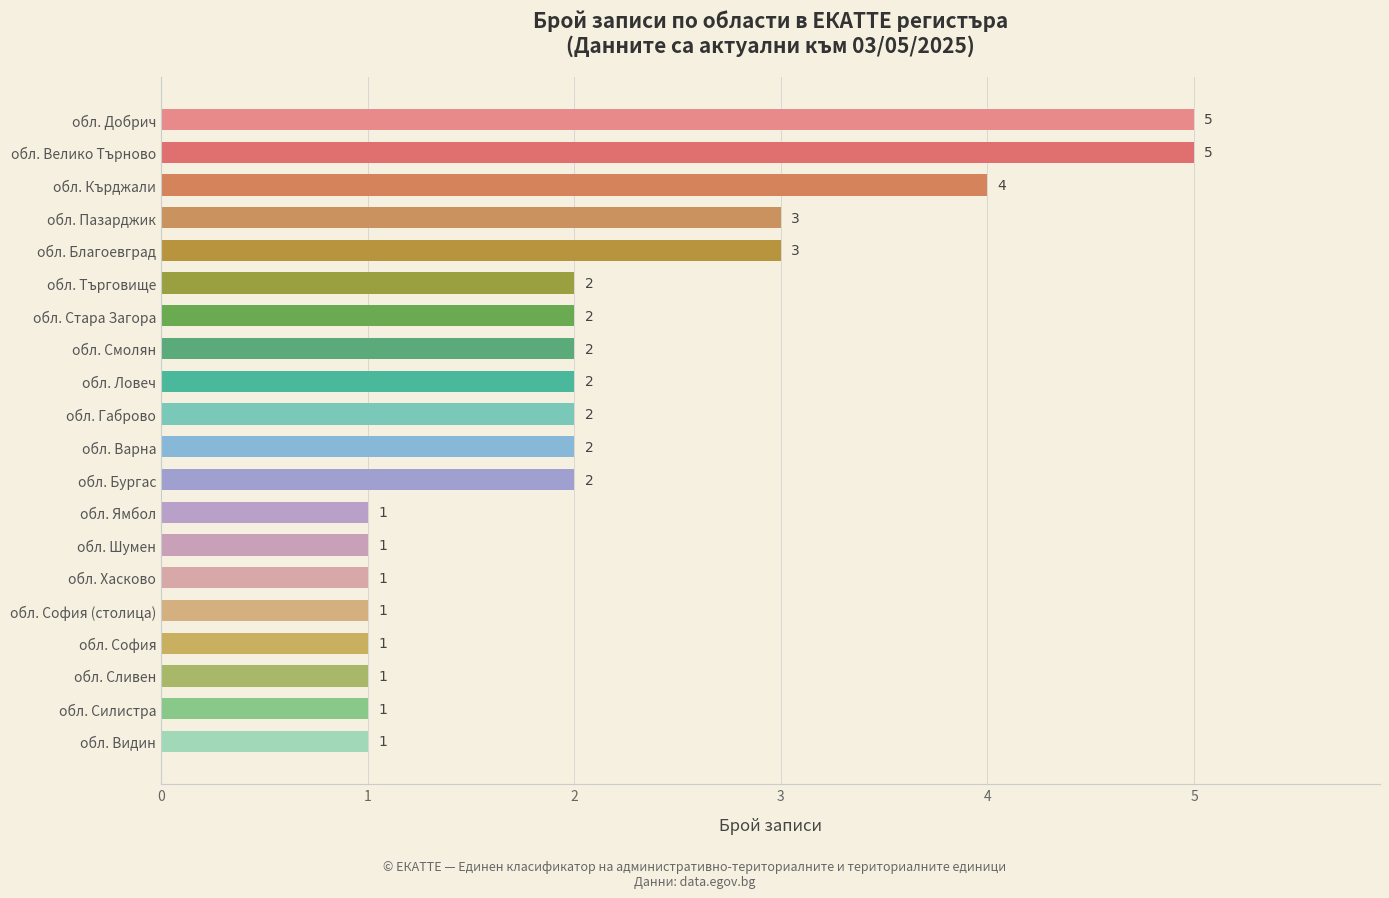

What is the greatest value displayed?

5